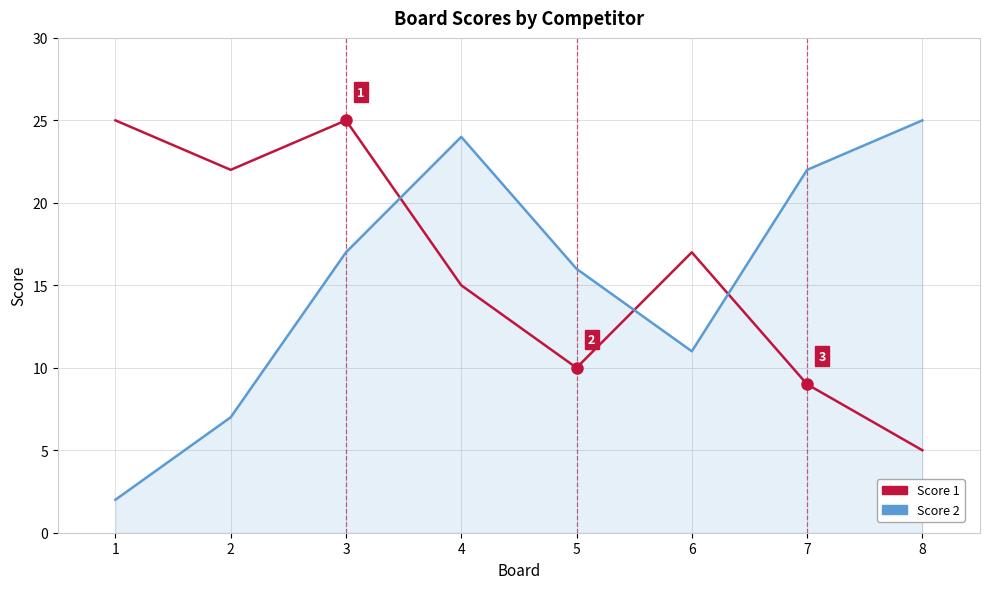

Reading left to right, transcribe all the data shown in this chart.

Score 1: 25	22	25	15	10	17	9	5
Score 2: 2	7	17	24	16	11	22	25